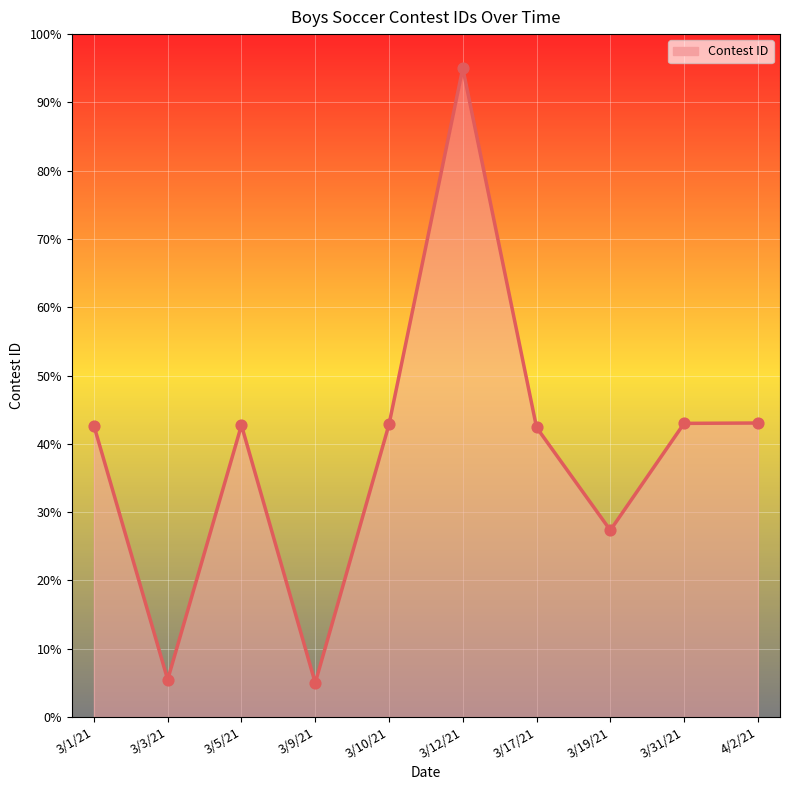

Between 4/2/21 and 3/3/21, which is larger?

4/2/21